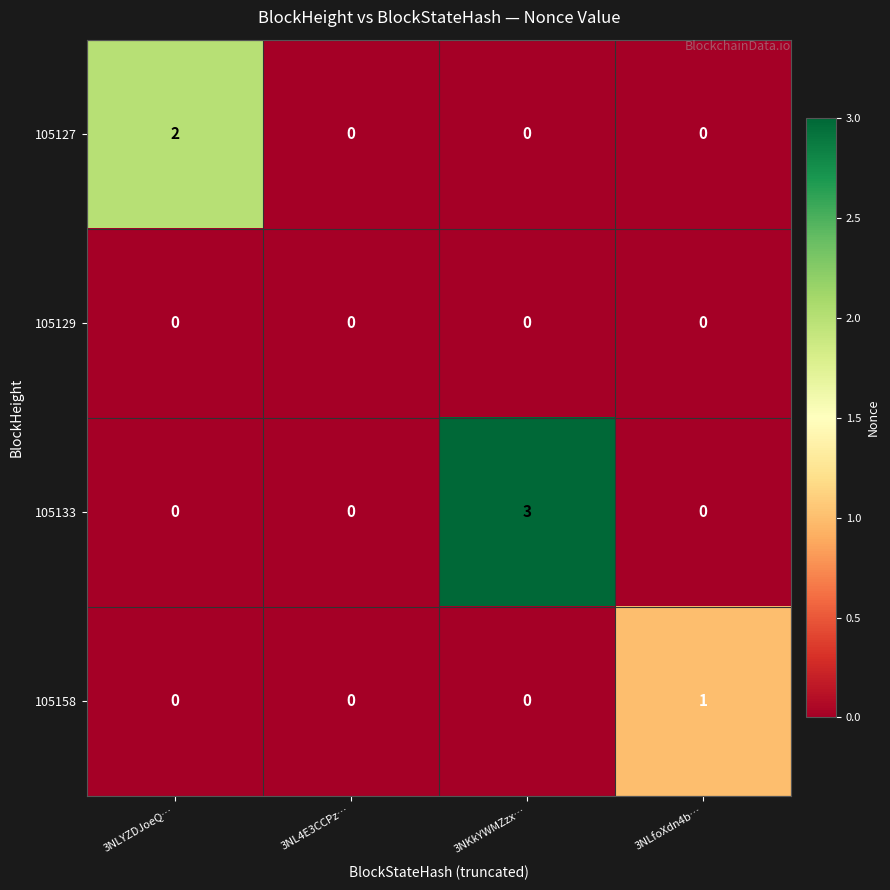

The 105129 series shows 0 at 3NL4E3CCPz…. True or false?

True